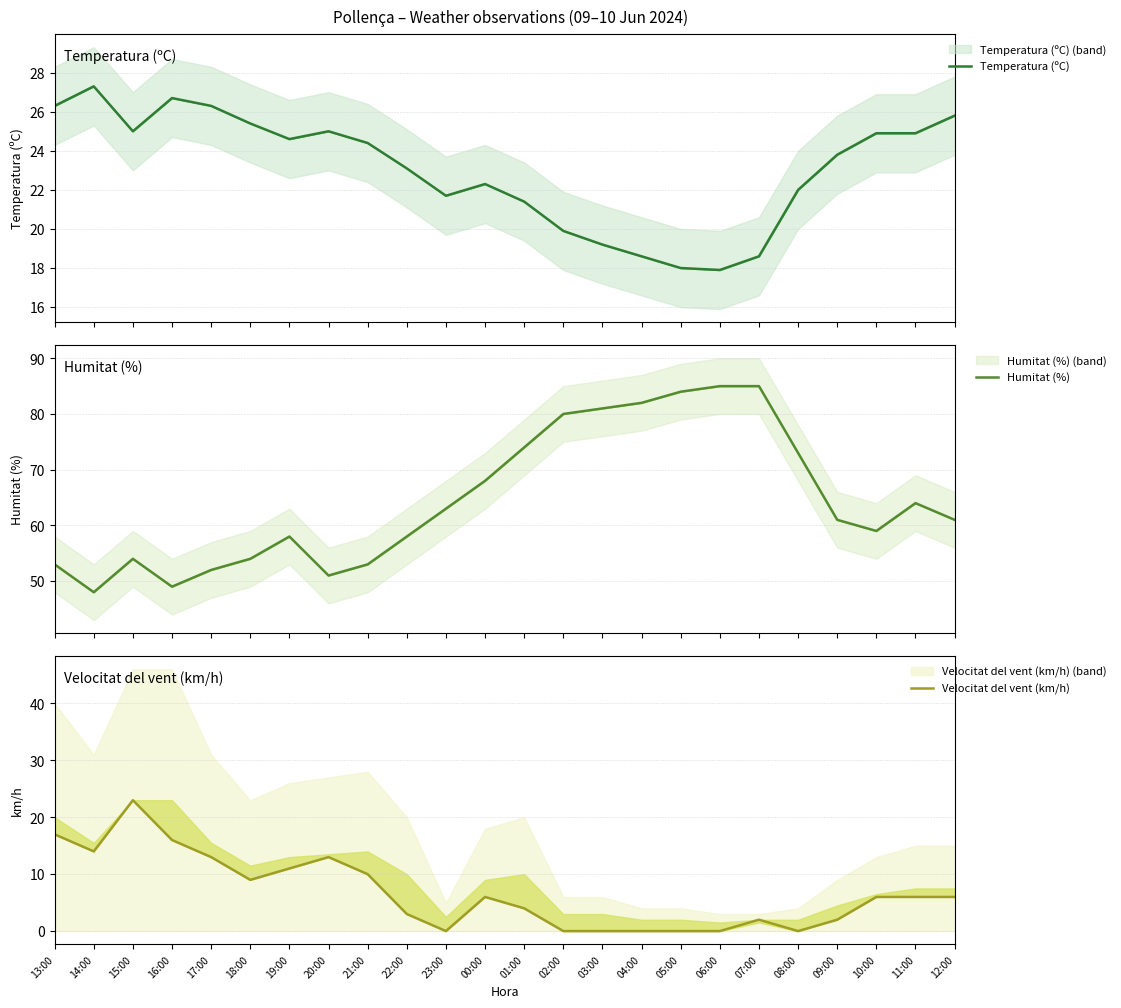

Reading left to right, list all the values displayed in this chart.

Temperatura (ºC): 13:00=26.3	14:00=27.3	15:00=25.0	16:00=26.7	17:00=26.3	18:00=25.4	19:00=24.6	20:00=25.0	21:00=24.4	22:00=23.1	23:00=21.7	00:00=22.3	01:00=21.4	02:00=19.9	03:00=19.2	04:00=18.6	05:00=18.0	06:00=17.9	07:00=18.6	08:00=22.0	09:00=23.8	10:00=24.9	11:00=24.9	12:00=25.8
Humitat (%): 13:00=53.0	14:00=48.0	15:00=54.0	16:00=49.0	17:00=52.0	18:00=54.0	19:00=58.0	20:00=51.0	21:00=53.0	22:00=58.0	23:00=63.0	00:00=68.0	01:00=74.0	02:00=80.0	03:00=81.0	04:00=82.0	05:00=84.0	06:00=85.0	07:00=85.0	08:00=73.0	09:00=61.0	10:00=59.0	11:00=64.0	12:00=61.0
Velocitat del vent (km/h): 13:00=17.0	14:00=14.0	15:00=23.0	16:00=16.0	17:00=13.0	18:00=9.0	19:00=11.0	20:00=13.0	21:00=10.0	22:00=3.0	23:00=0.0	00:00=6.0	01:00=4.0	02:00=0.0	03:00=0.0	04:00=0.0	05:00=0.0	06:00=0.0	07:00=2.0	08:00=0.0	09:00=2.0	10:00=6.0	11:00=6.0	12:00=6.0